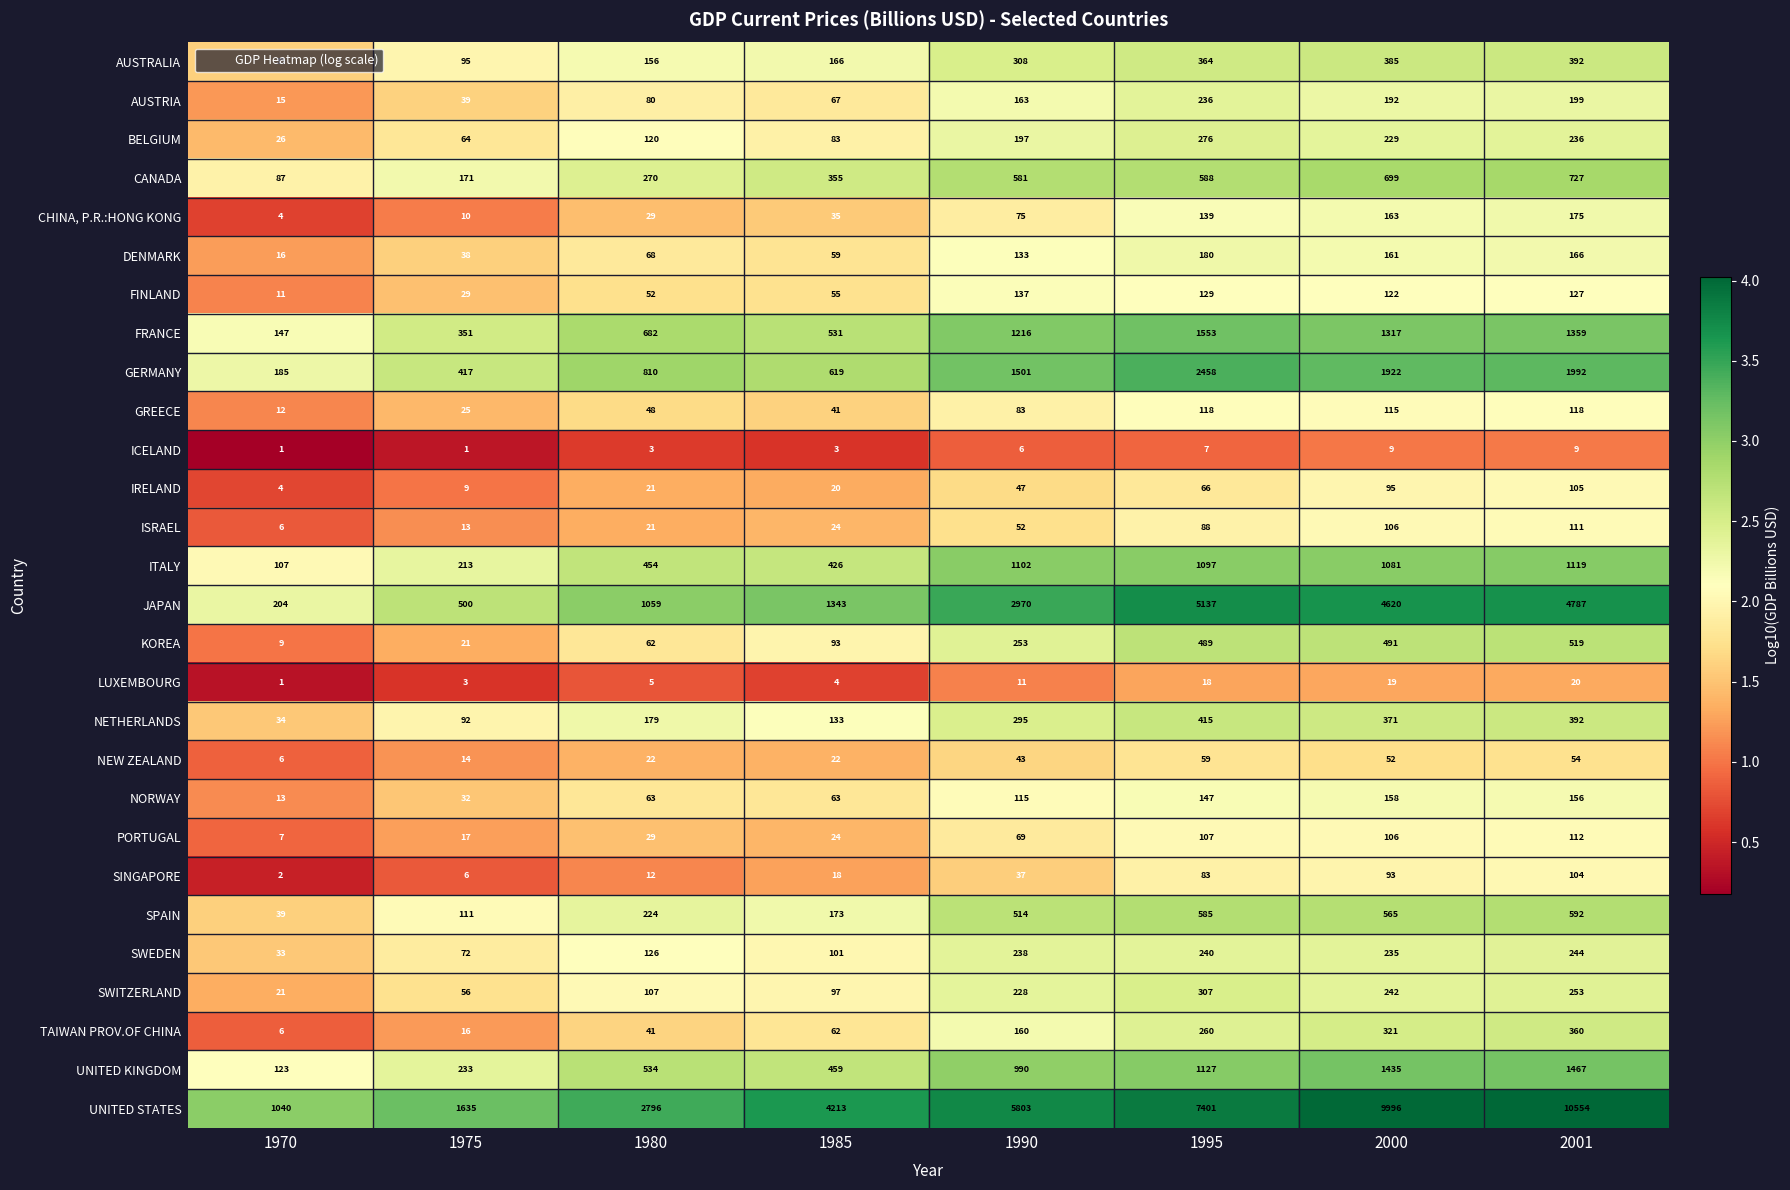

What is the average value of the AUSTRALIA series?

238